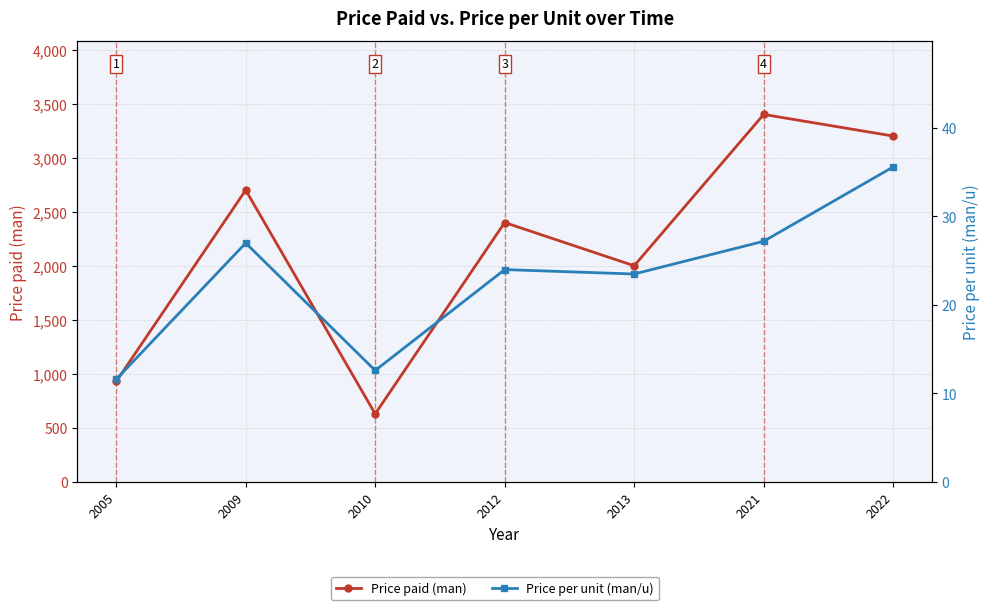

What is the spread (max minus min) of values at 2012?

2376.0